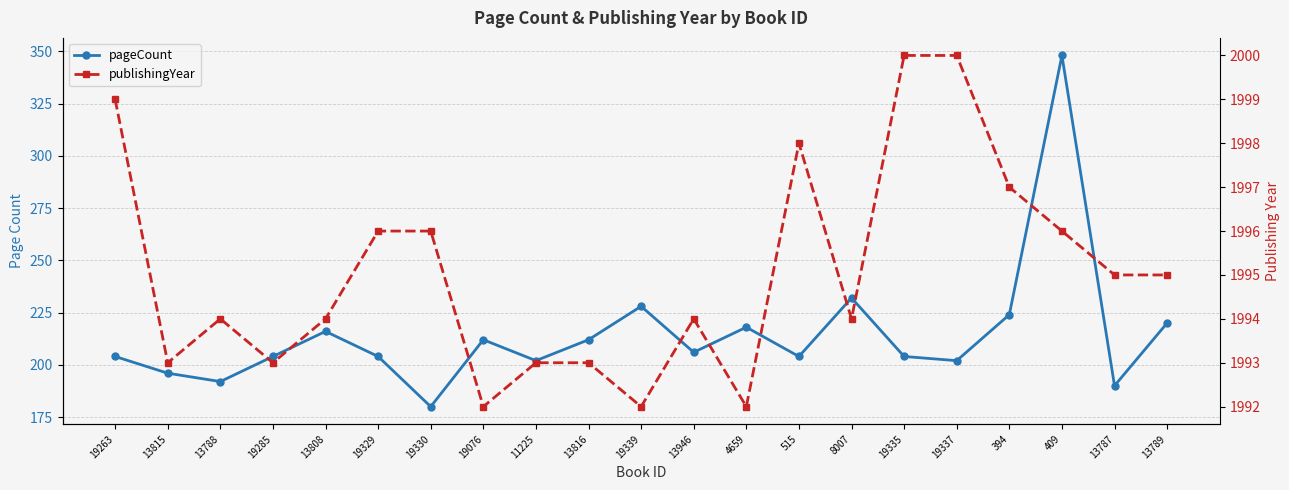

How many lines are shown in the chart?

2